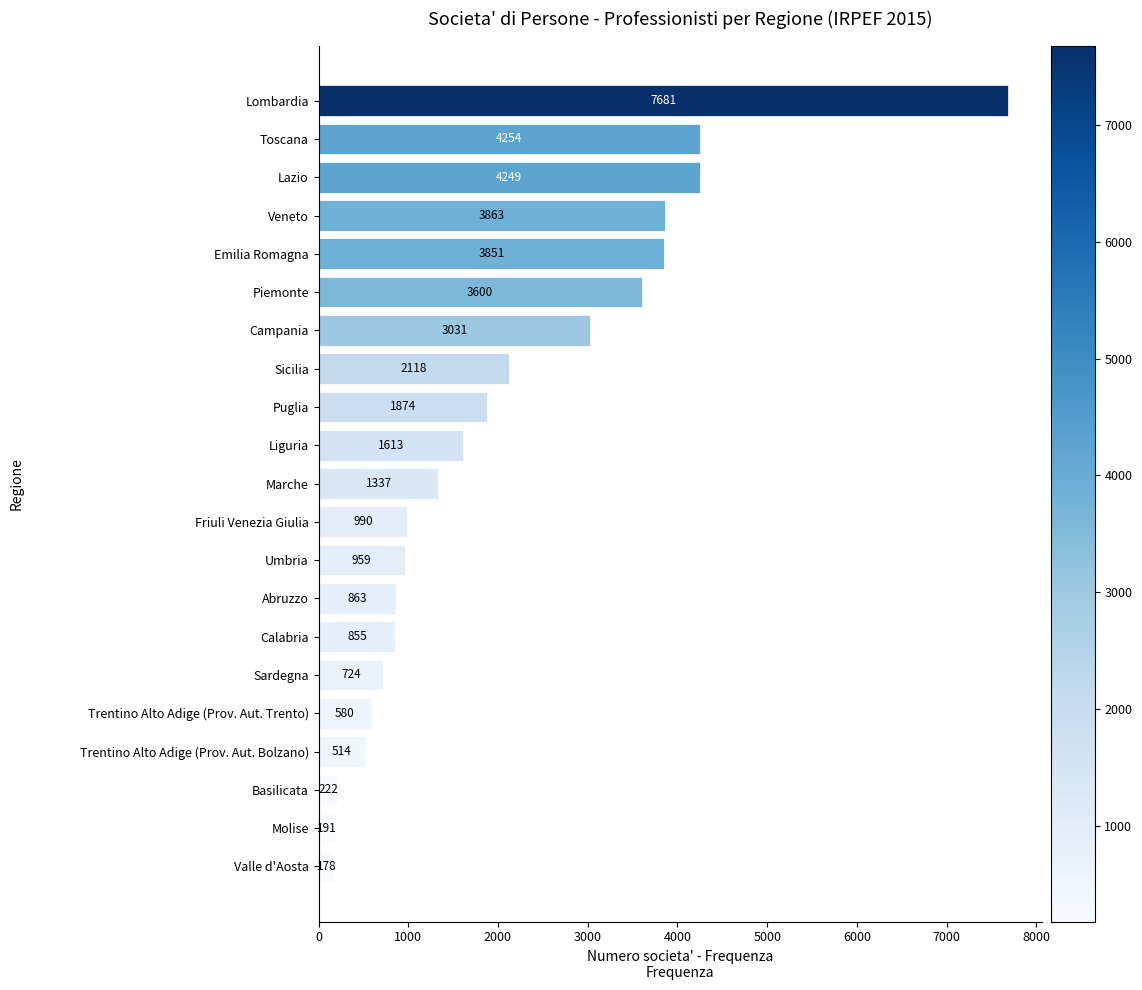

What is the value of the 13th bar from the top?

959